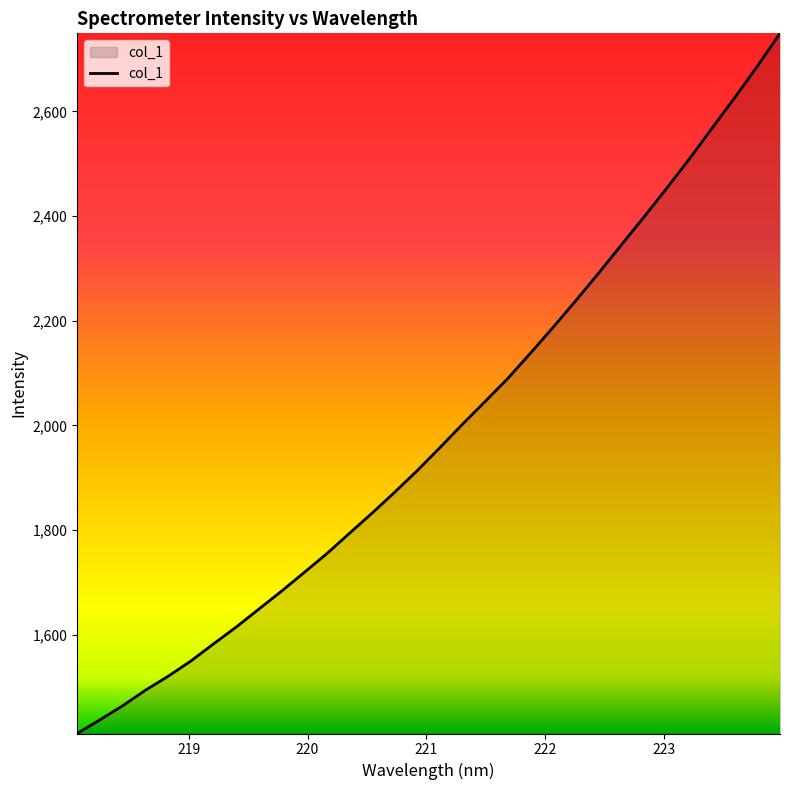

What is the difference between the maximum and minimum values?

1337.9